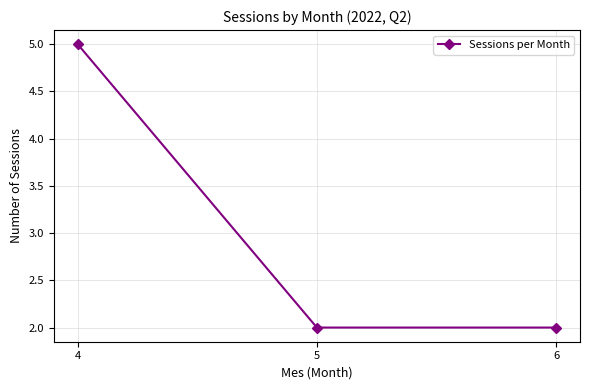

How many lines are shown in the chart?

1